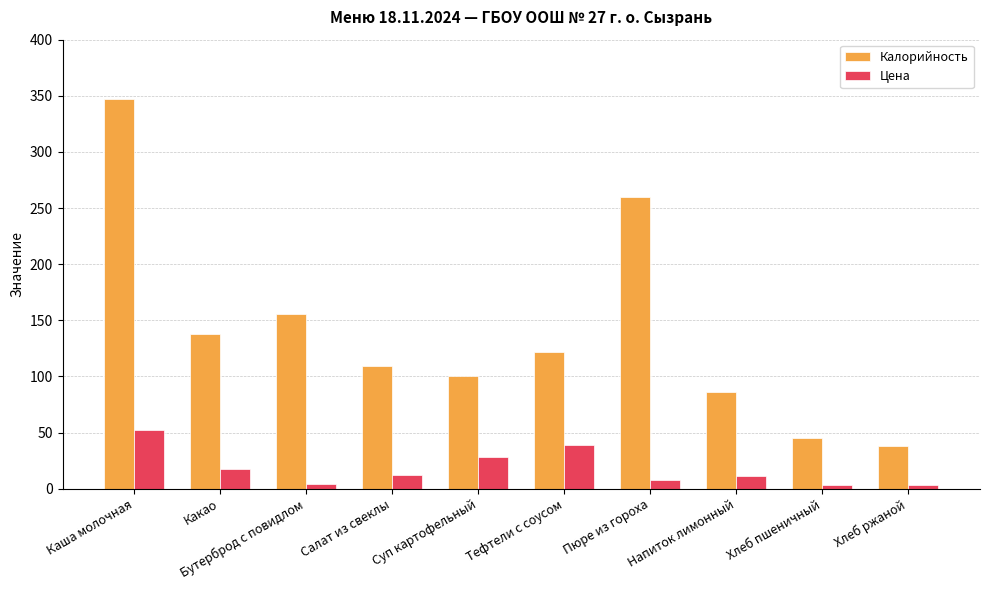

Read the Калорийность value at Хлеб пшеничный.

45.0